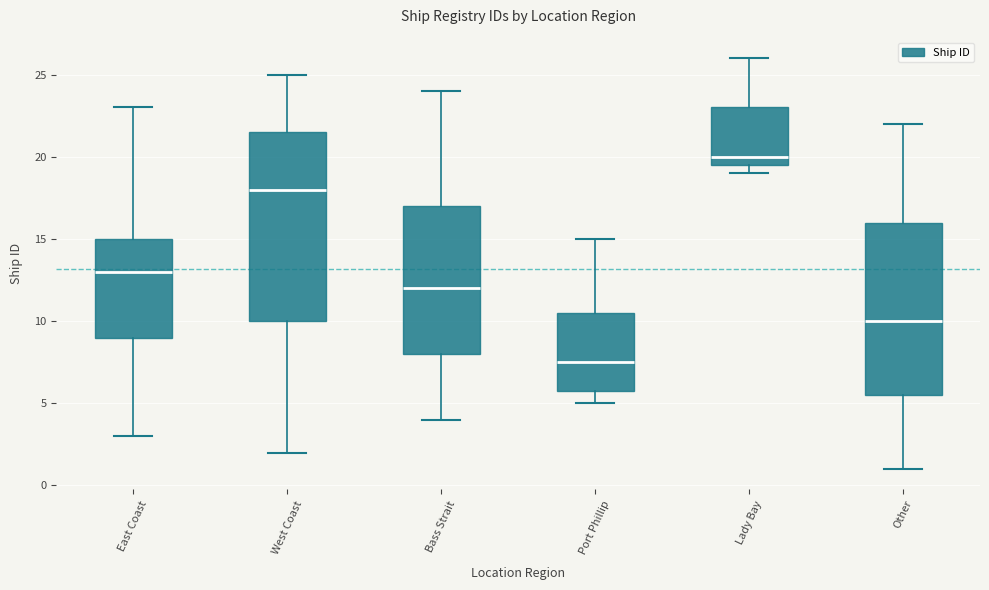

Reading left to right, read every box against the y-axis: the position of its median line, the range the box covers, and the ends of its whiskers. The values are not printed on the chart, so give them approximately, as read against the axis.

East Coast: median 13.0, box 9.0 to 15.0, whiskers 3.0 to 23.0
West Coast: median 18.0, box 10.0 to 21.5, whiskers 2.0 to 25.0
Bass Strait: median 12.0, box 8.0 to 17.0, whiskers 4.0 to 24.0
Port Phillip: median 7.5, box 6.0 to 10.5, whiskers 5.0 to 15.0
Lady Bay: median 20.0, box 19.5 to 23.0, whiskers 19.0 to 26.0
Other: median 10.0, box 5.5 to 16.0, whiskers 1.0 to 22.0